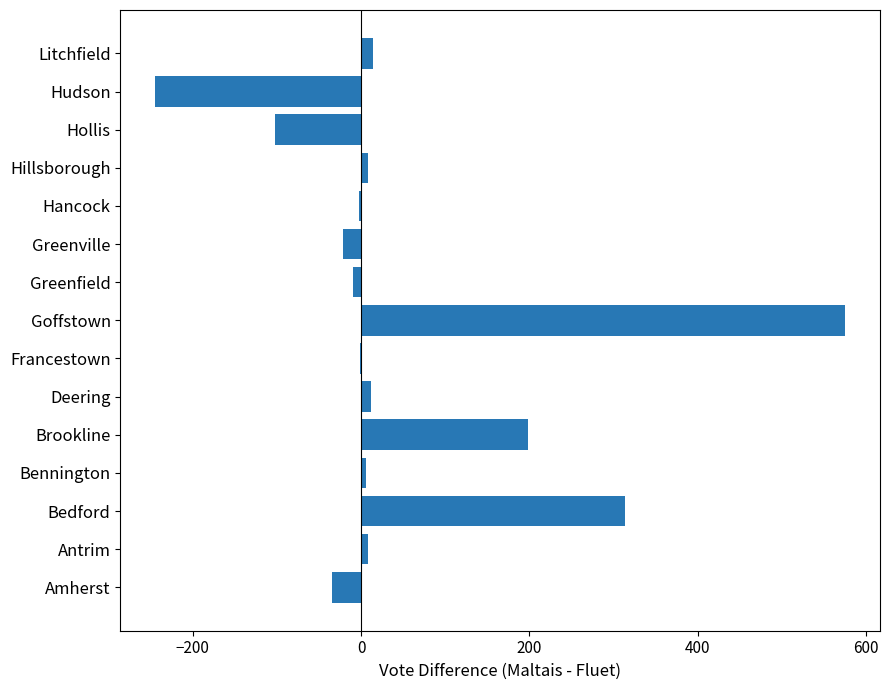

Which has a higher value, Greenfield or Deering?

Deering